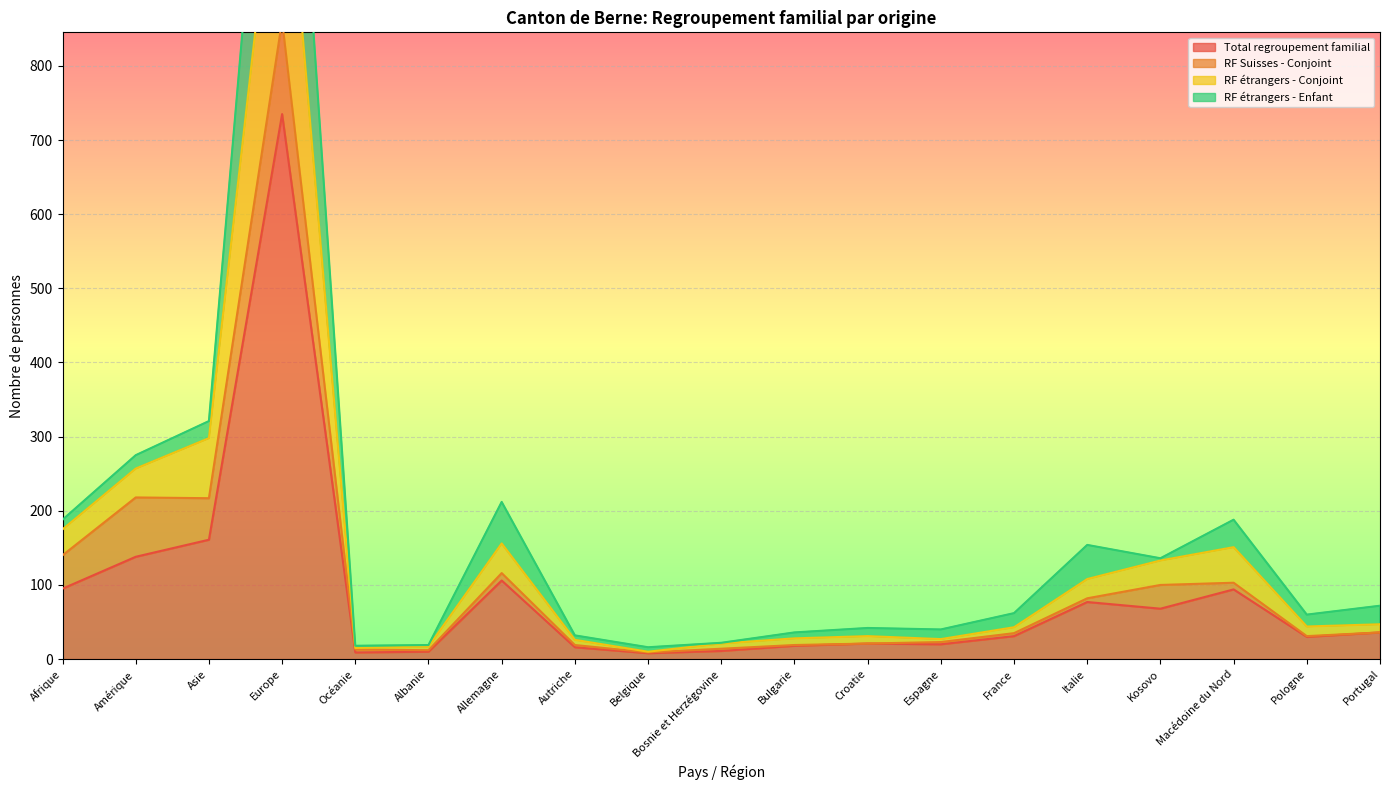

What is the highest value of the Total regroupement familial series?

735